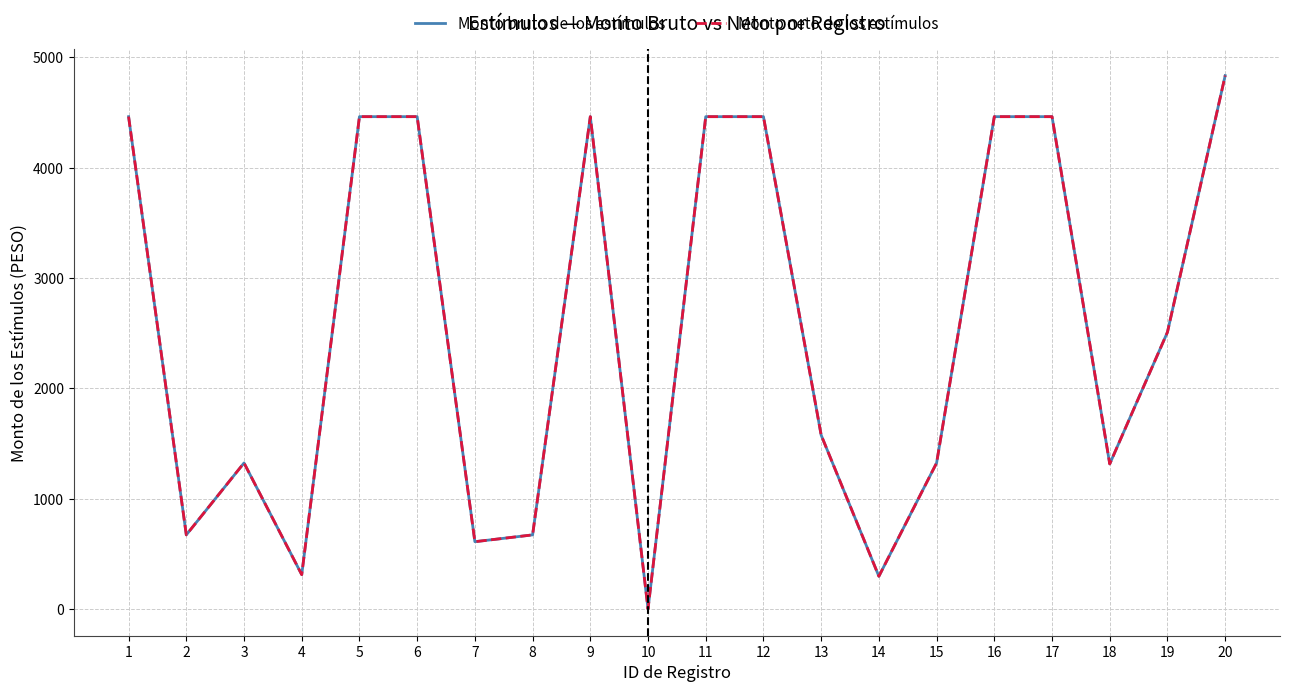

What is the total value across all series at 14?

594.0